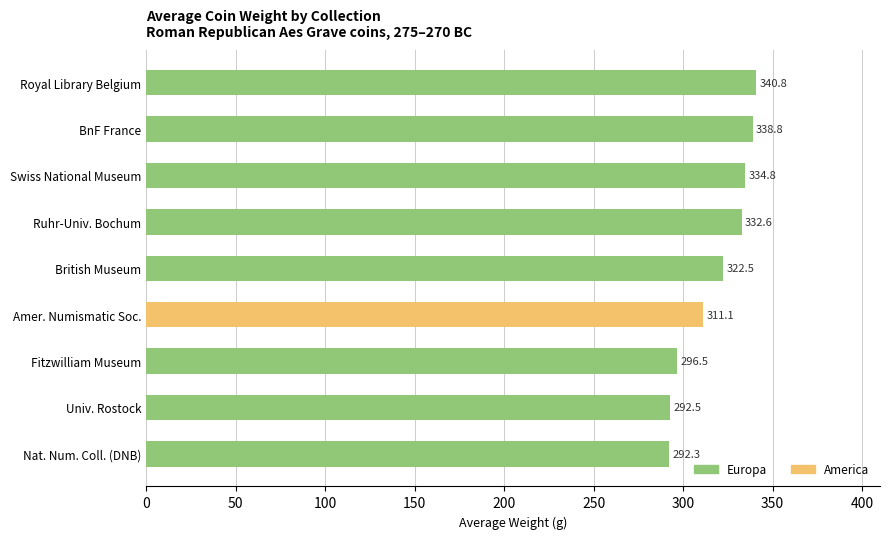

What is the sum of all values?

2861.9